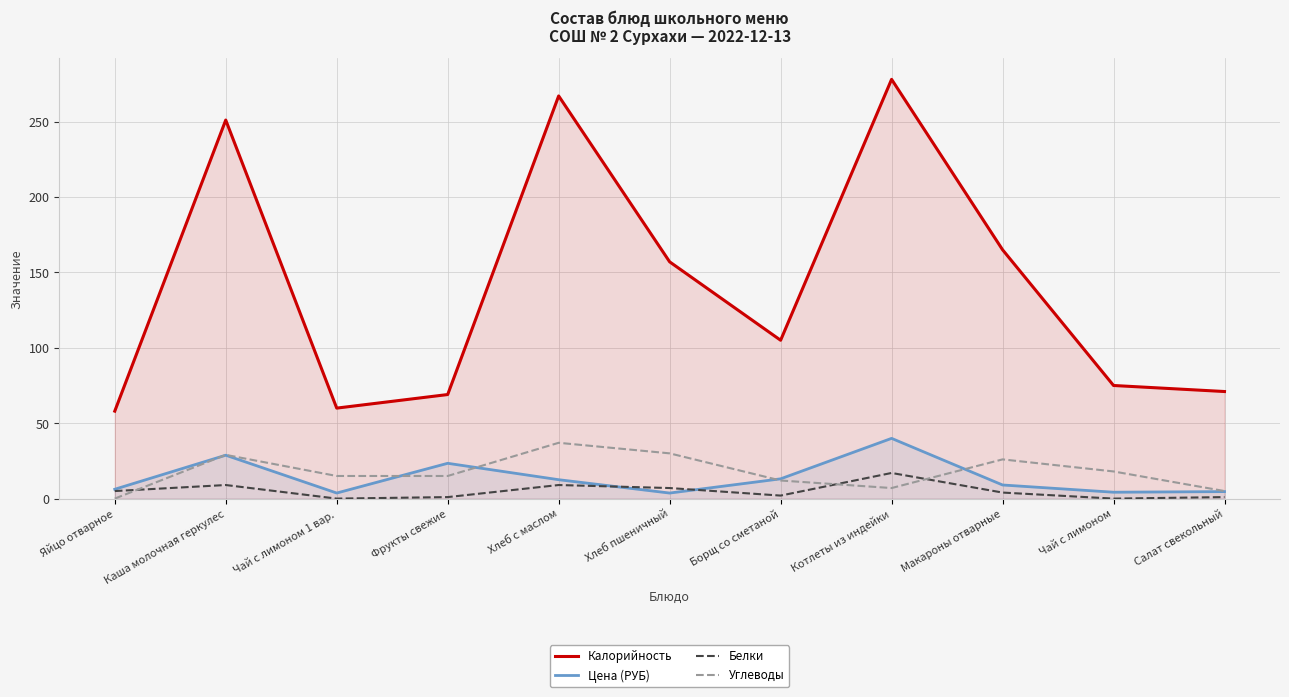

At which label is Белки closest to 8?

Каша молочная геркулес